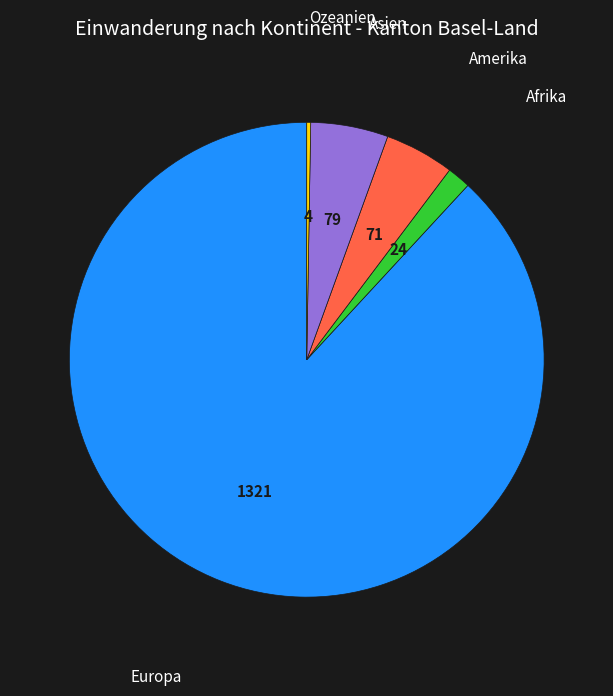

Does any single category account for the majority?

Yes